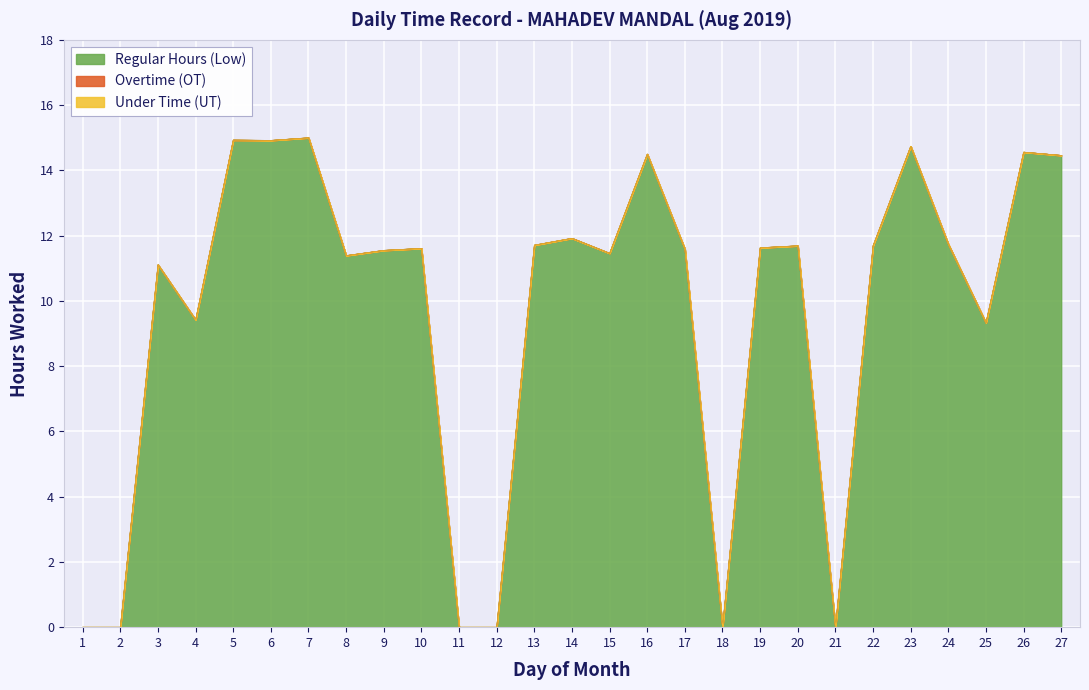

At which category is the sum across all series the highest?

7